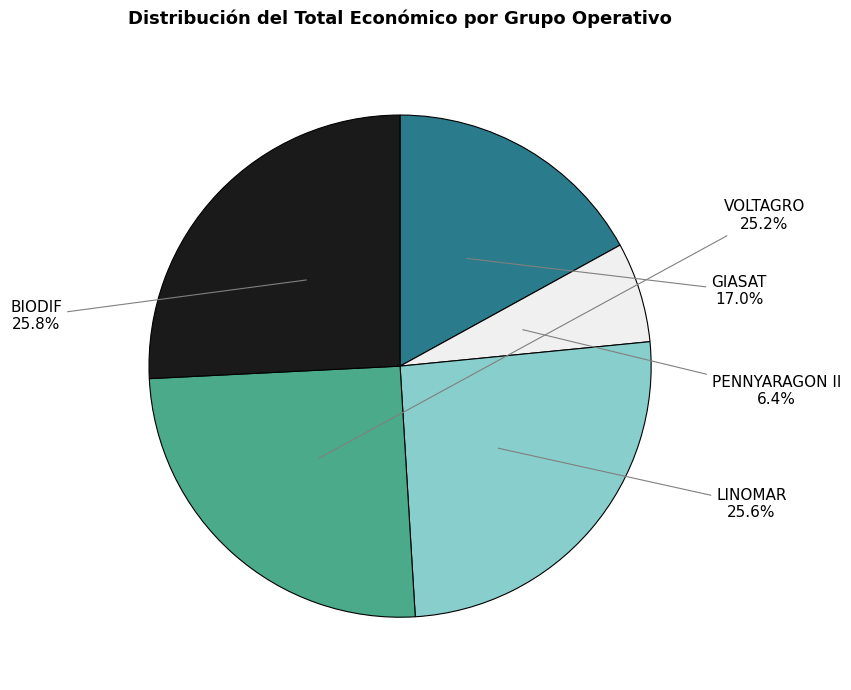

Is there any slice that represents more than half of the pie?

No